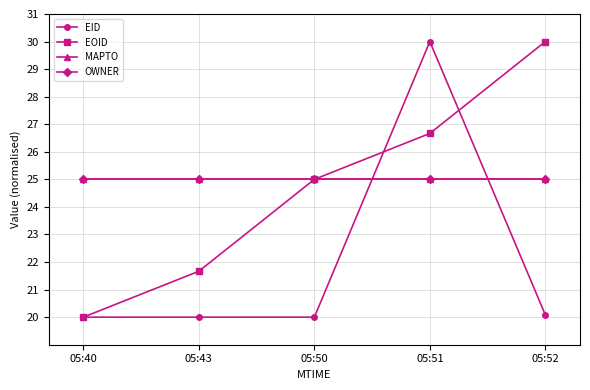

Does the chart have visible grid lines?

Yes